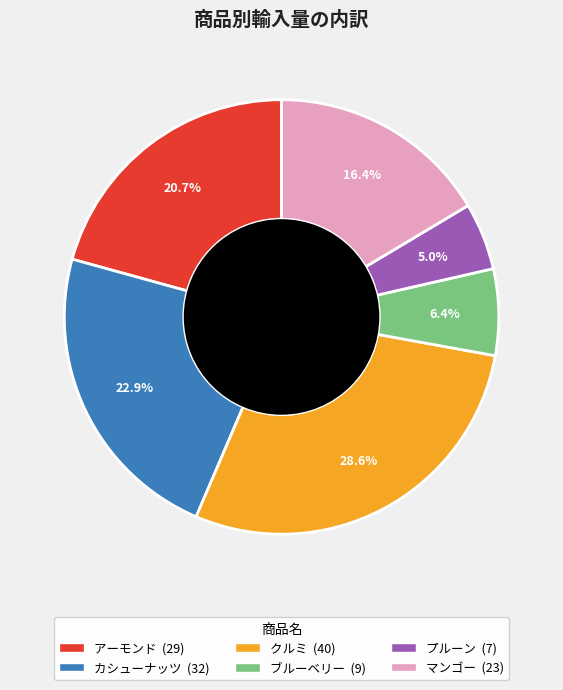

How many slices are in this pie chart?

6